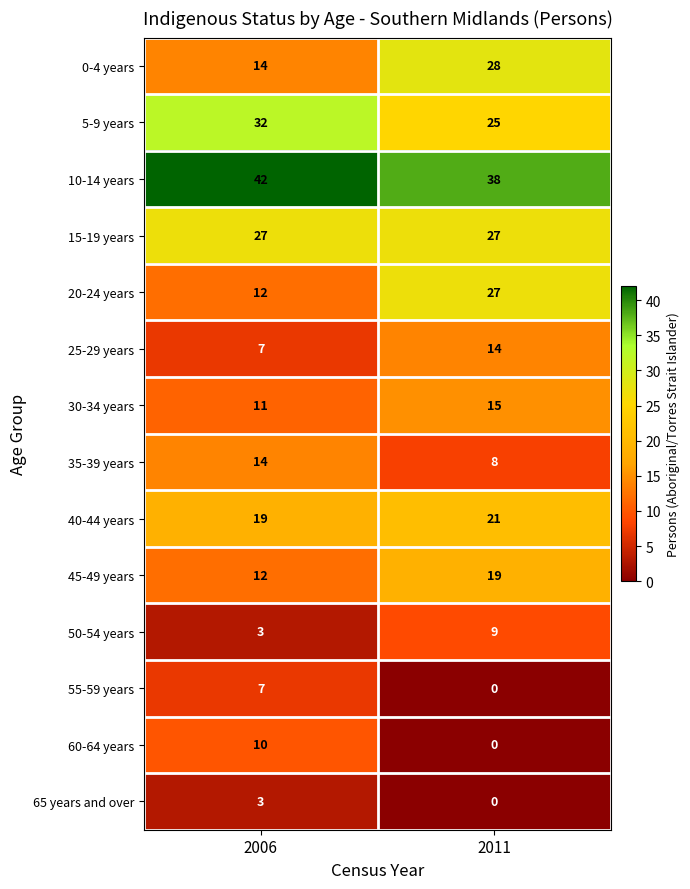

At which category does the chart reach its peak across all series?

2006